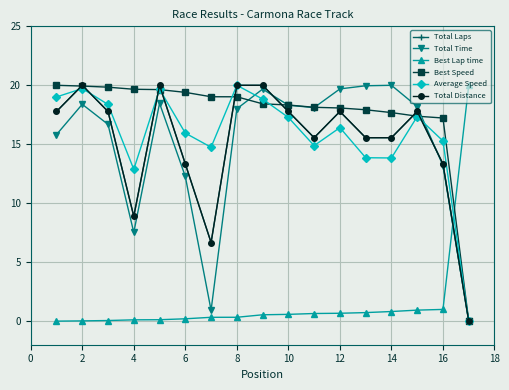

Which series has the widest spread of values?

Total Laps